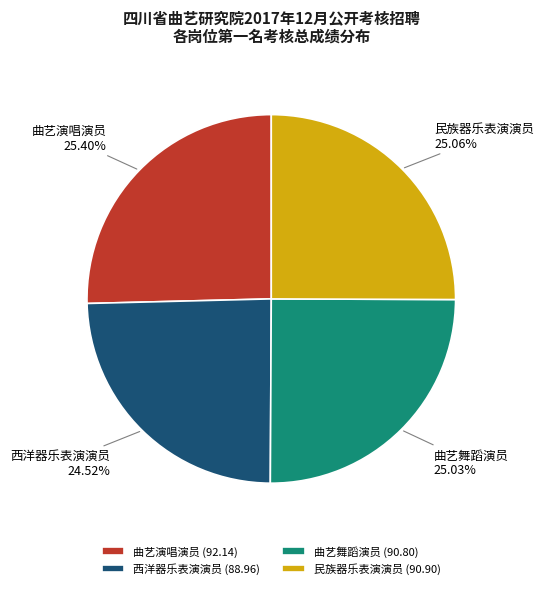

Is 曲艺演唱演员 the majority of the pie?

No